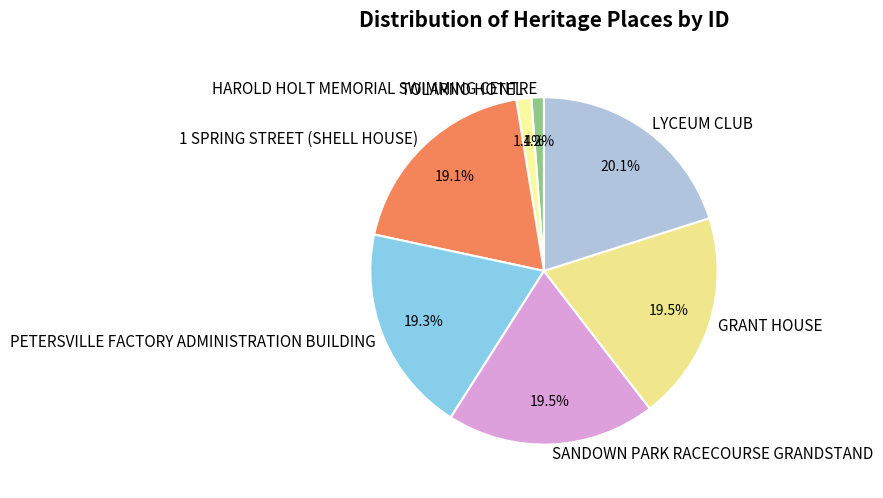

To the nearest percent, what portion does 1 SPRING STREET (SHELL HOUSE) represent?

19%